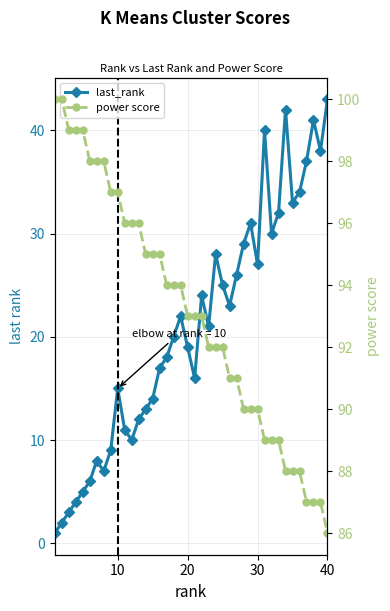

In last_rank, how many points are higher than both neighbors (excluding endpoints)?

9